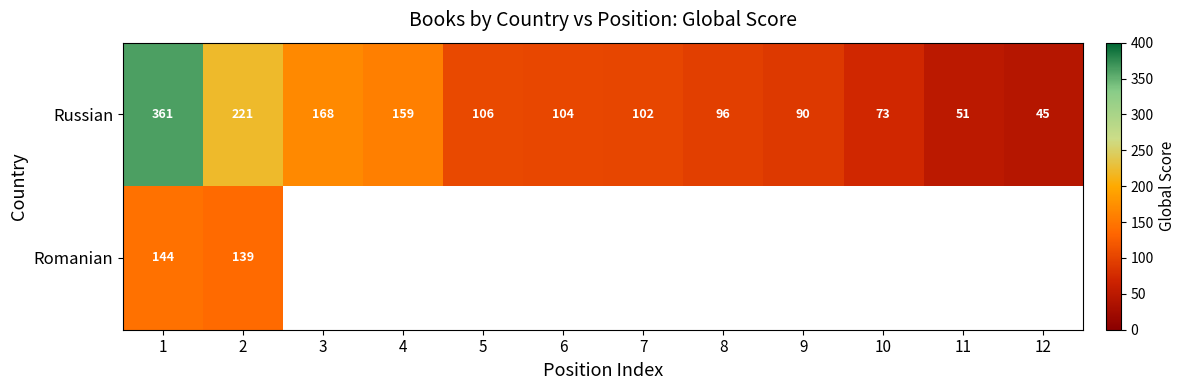

Read the Russian value at 8, to the nearest 50.

100